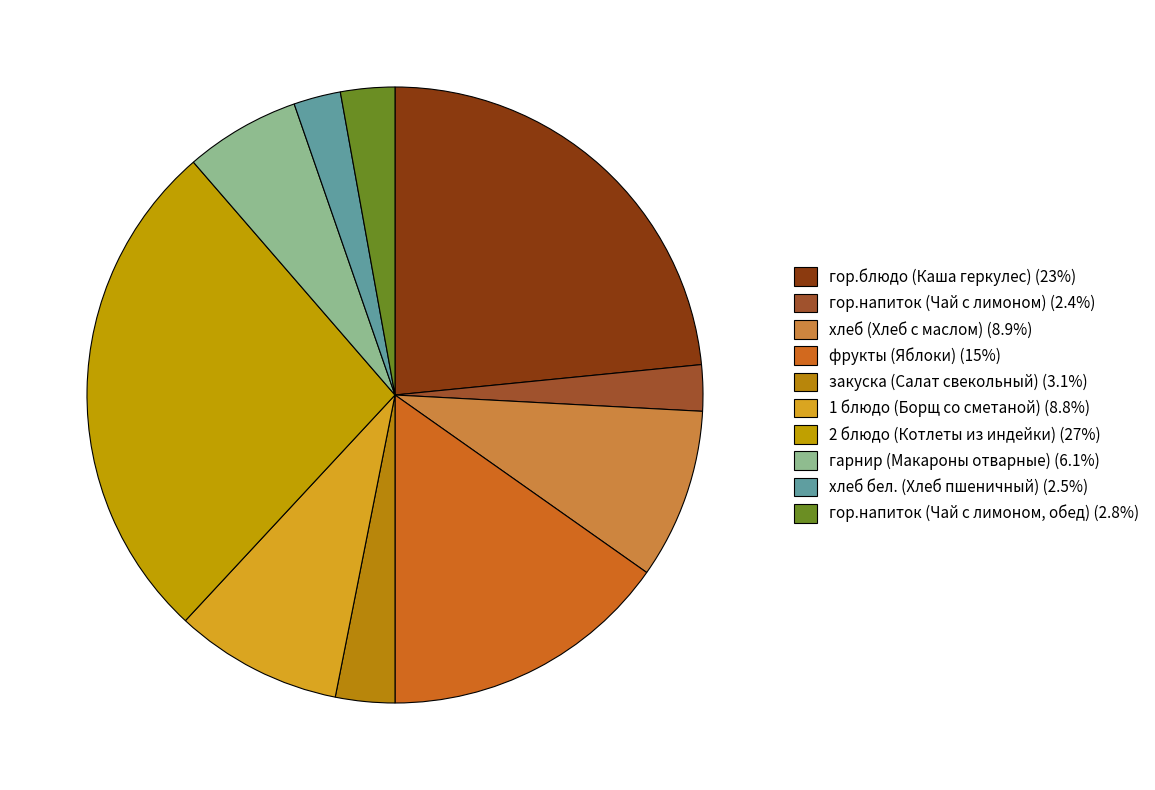

Is there any slice that represents more than half of the pie?

No